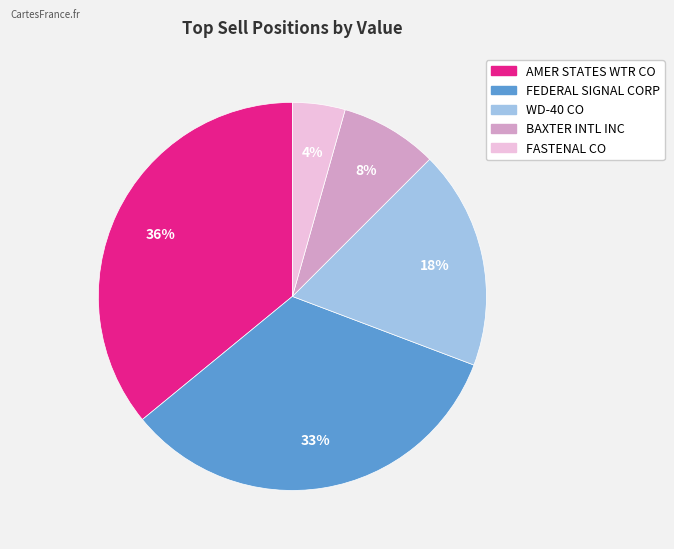

To the nearest percent, what is the average slice percentage?

20%